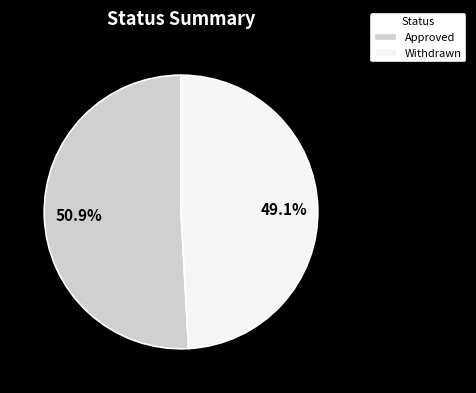

Is there any slice that represents more than half of the pie?

Yes